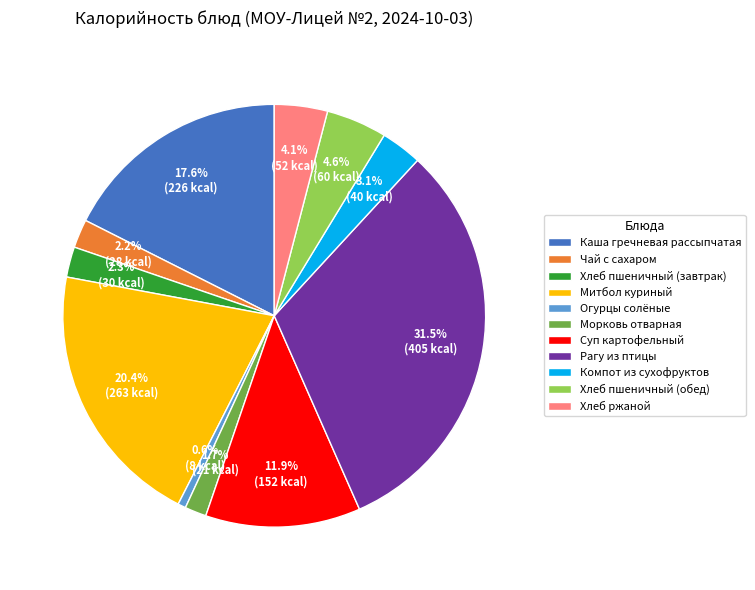

What percentage do Рагу из птицы and Чай с сахаром together represent?

33.7%